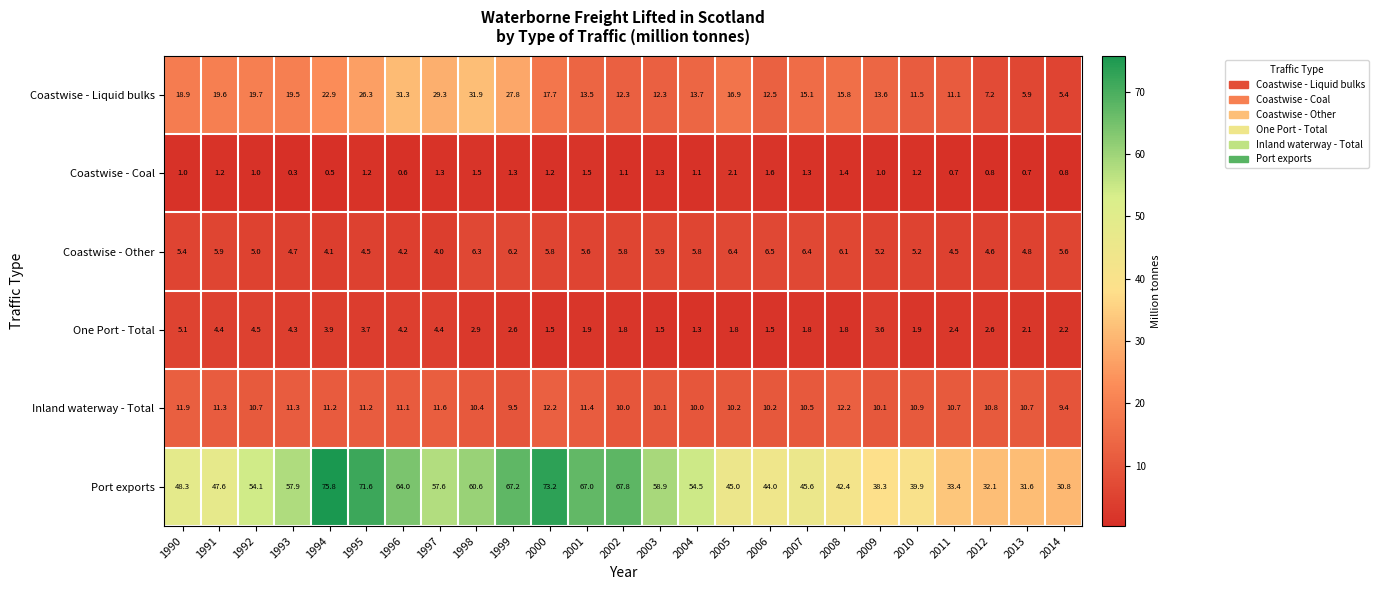

Is the value of Port exports at 2007 greater than the value of Inland waterway - Total at 1992?

Yes